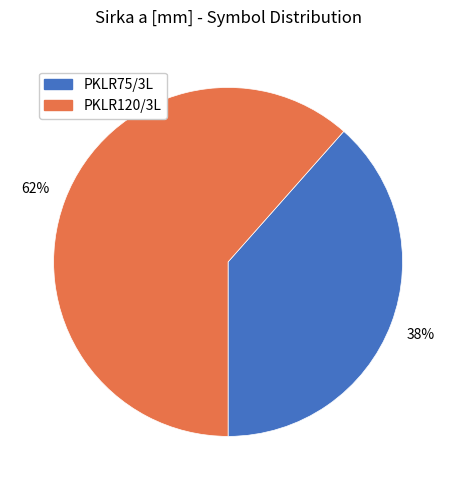

To the nearest percent, what is the combined percentage of PKLR120/3L and PKLR75/3L?

100%